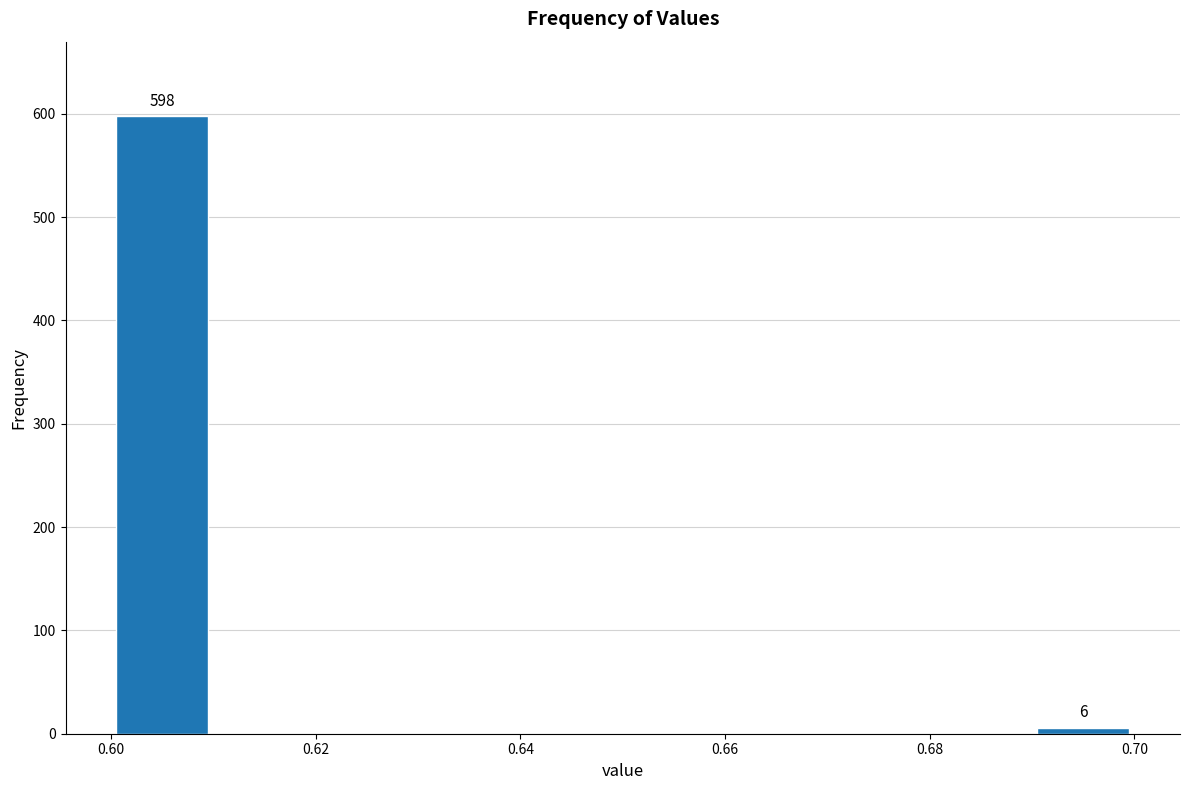

Over which range of the x-axis is the bar tallest?

0.60 to 0.61